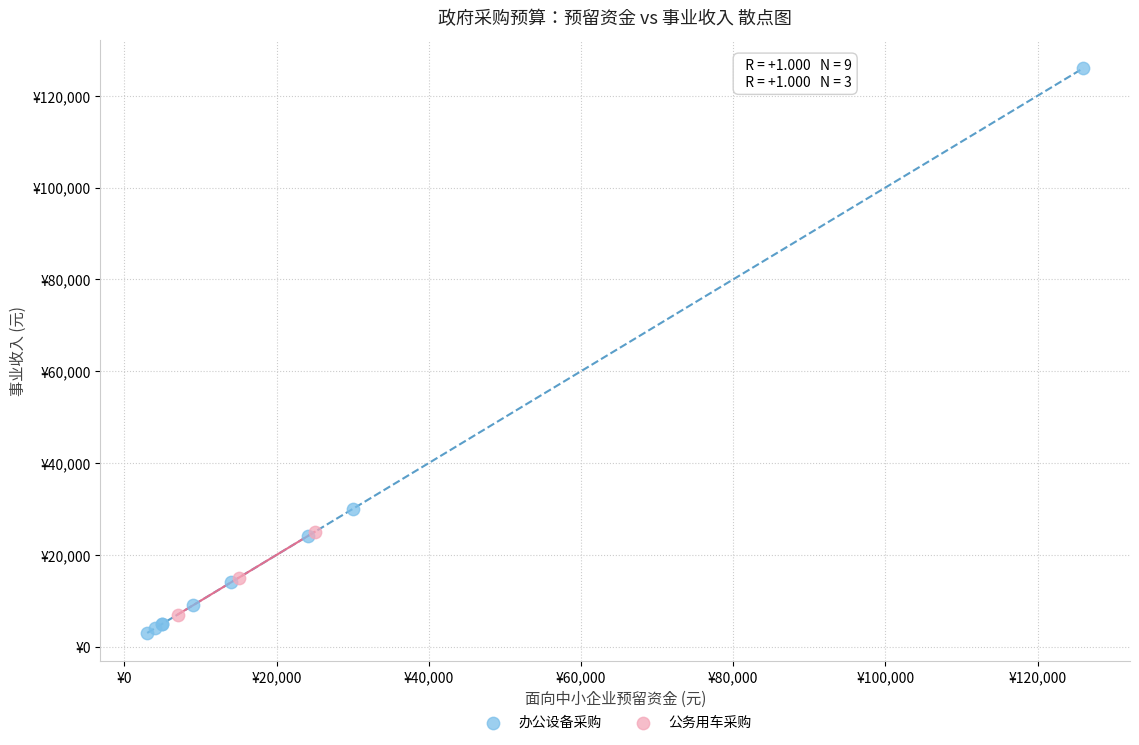

Which series has the largest Y range (max minus min)?

办公设备采购